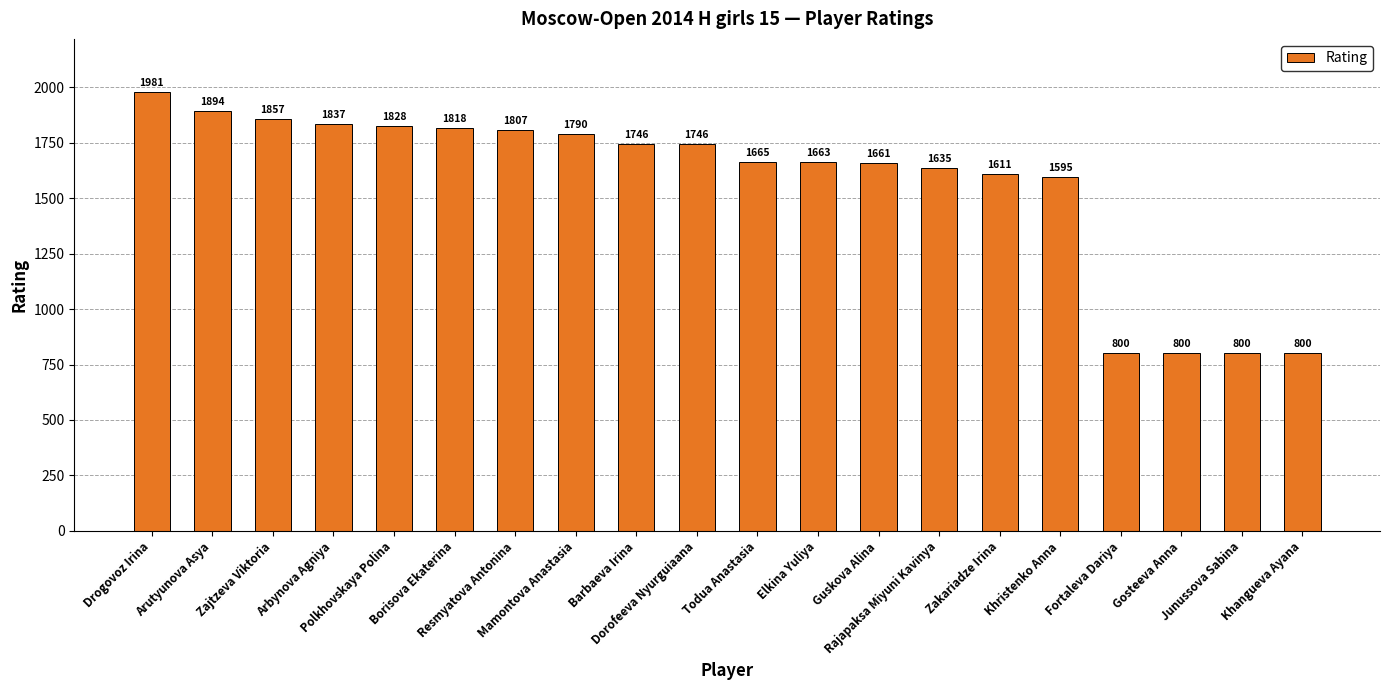

Reading left to right, list all the values displayed in this chart.

1981	1894	1857	1837	1828	1818	1807	1790	1746	1746	1665	1663	1661	1635	1611	1595	800	800	800	800